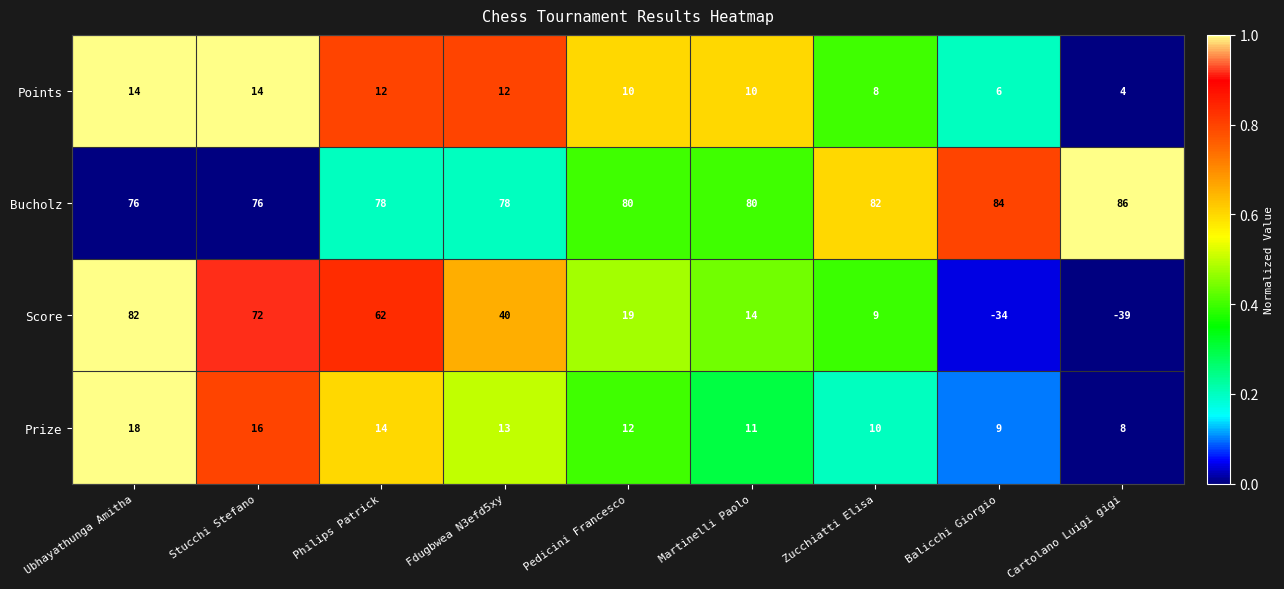

What is the difference between the second highest and second lowest values in the Prize series?

7